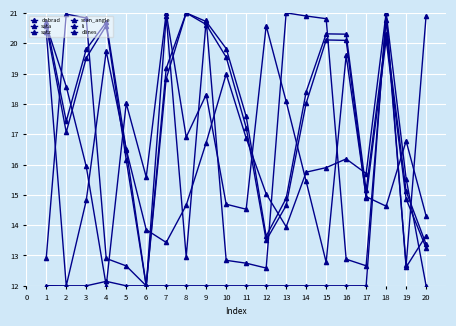

How many lines are shown in the chart?

6